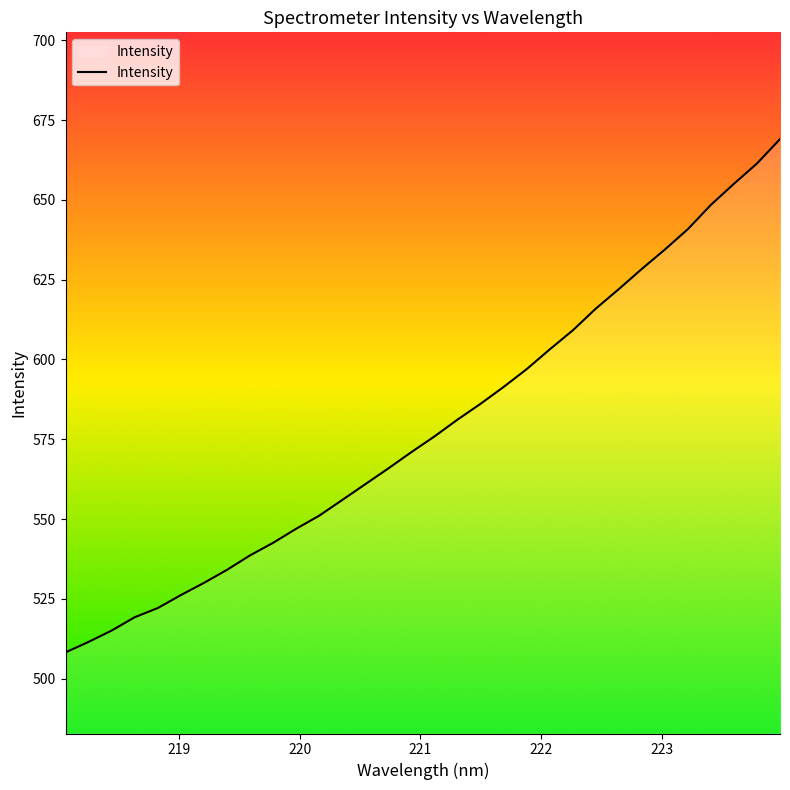

True or false: there are more than 2 points higher than both neighbors.

False